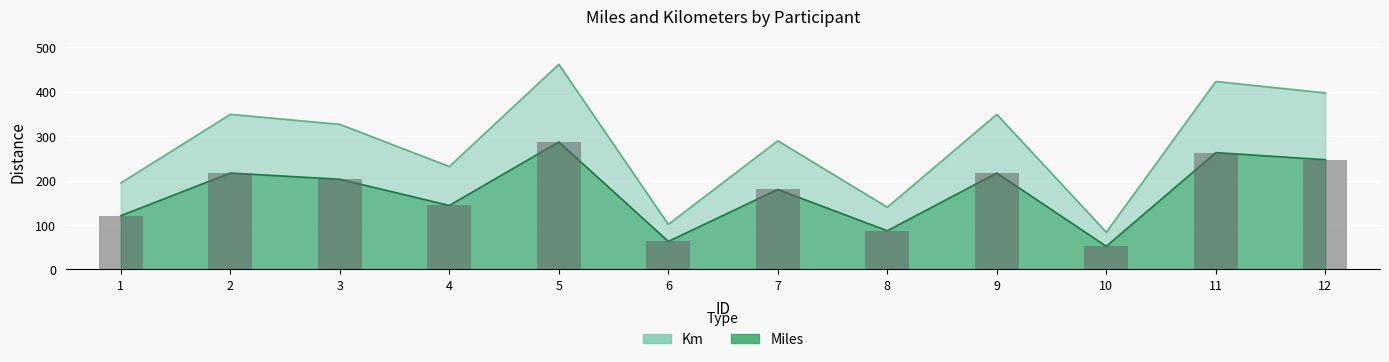

What is the value of the Miles bar at the 2nd from the left?

217.0